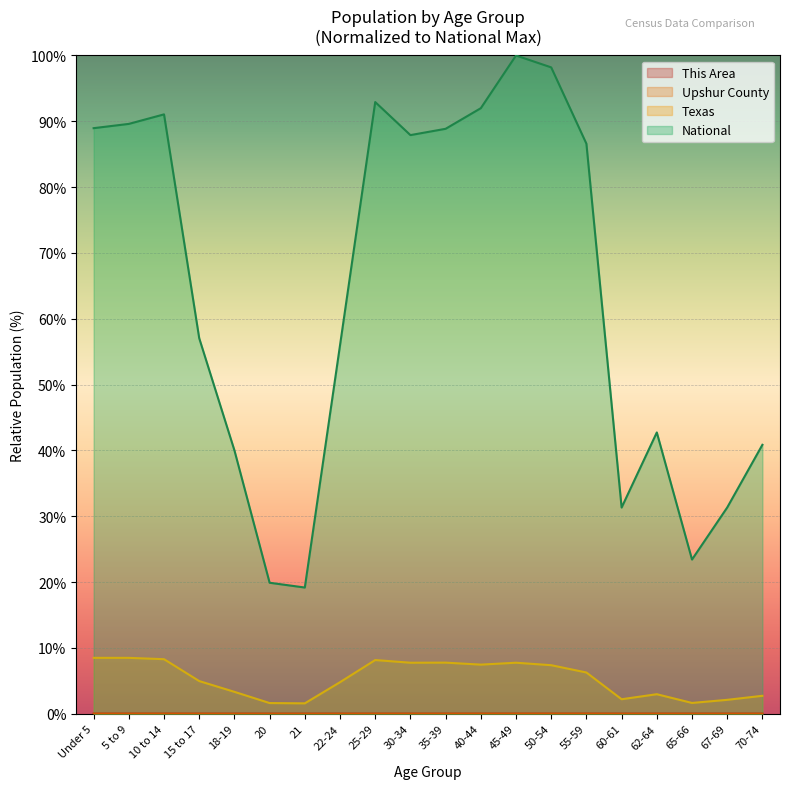

Which label corresponds to the smallest value in the chart?

20